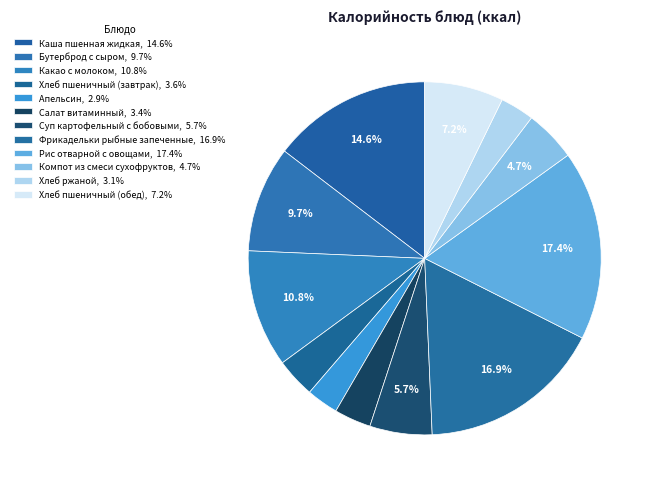

Count the number of slices in the pie.

12